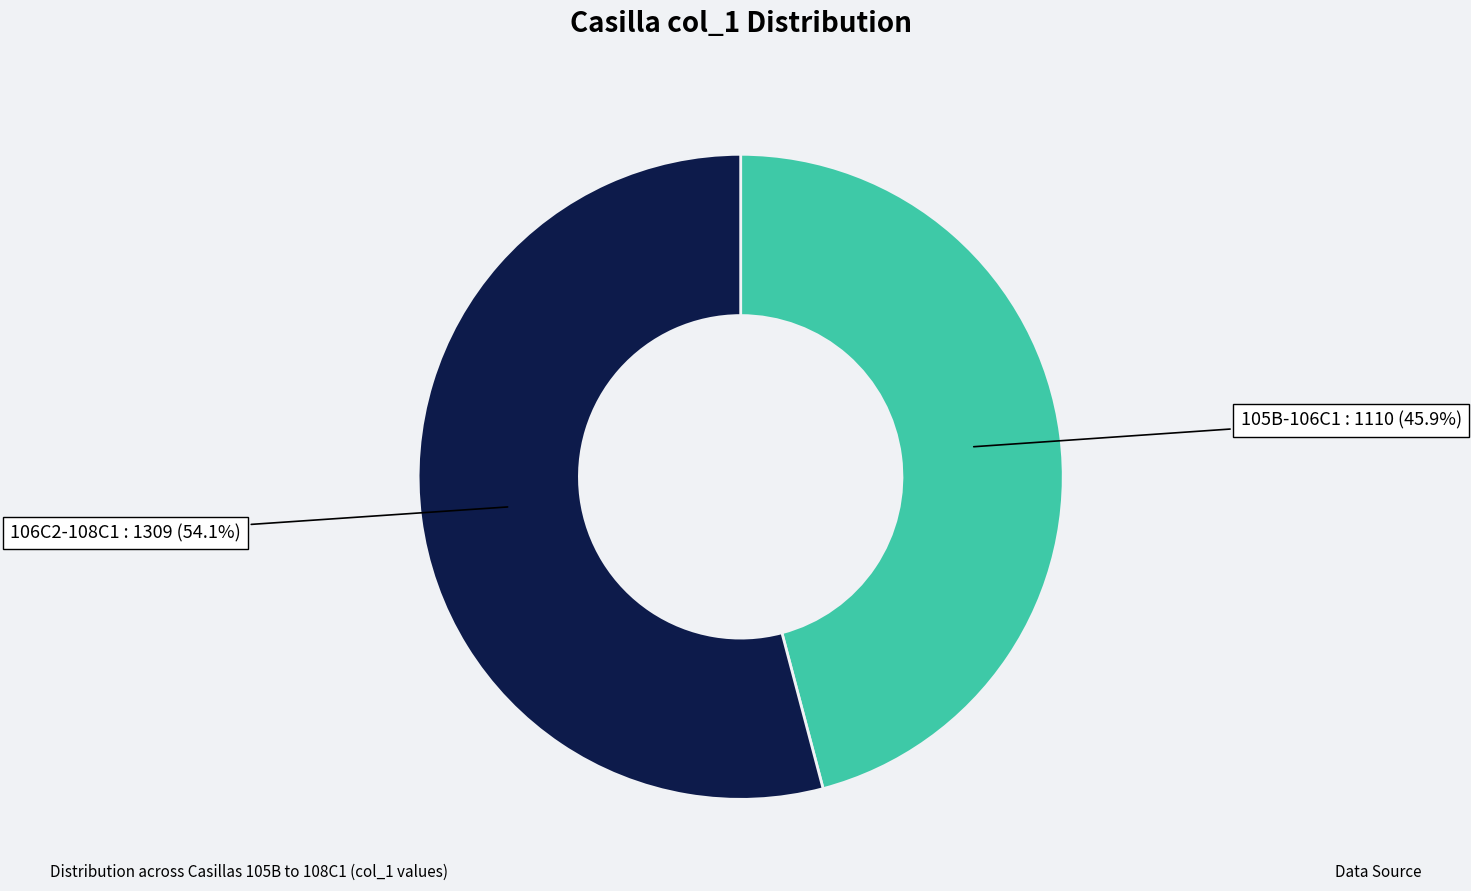

To the nearest percent, what is the average slice percentage?

50%